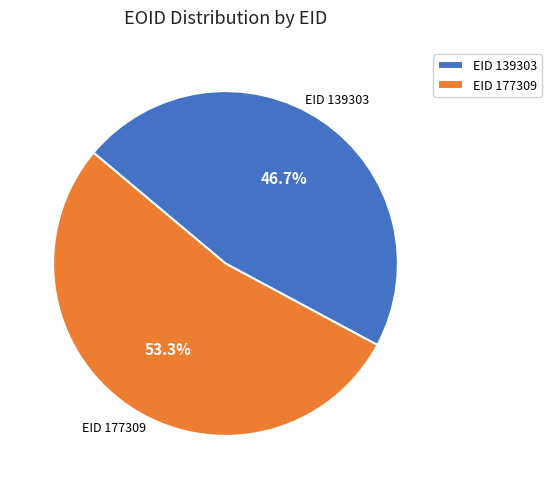

What is the ratio of the value at EID 177309 to the value at EID 139303?

1.1